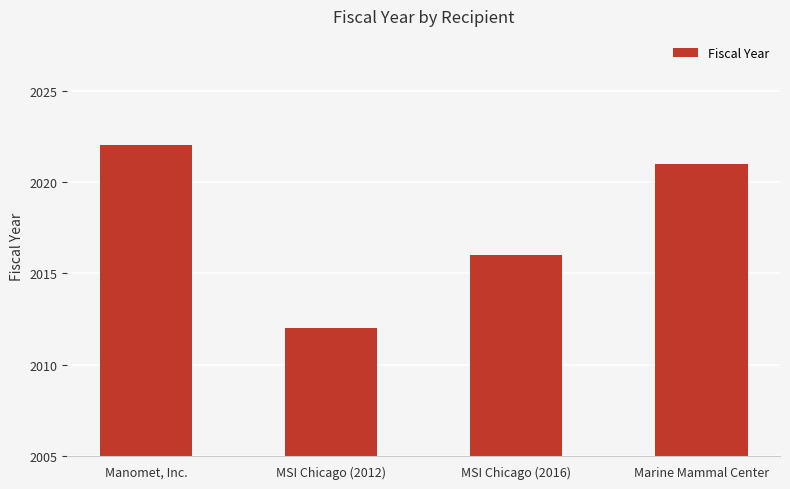

Are the bars grouped side by side (vs. stacked)?

No